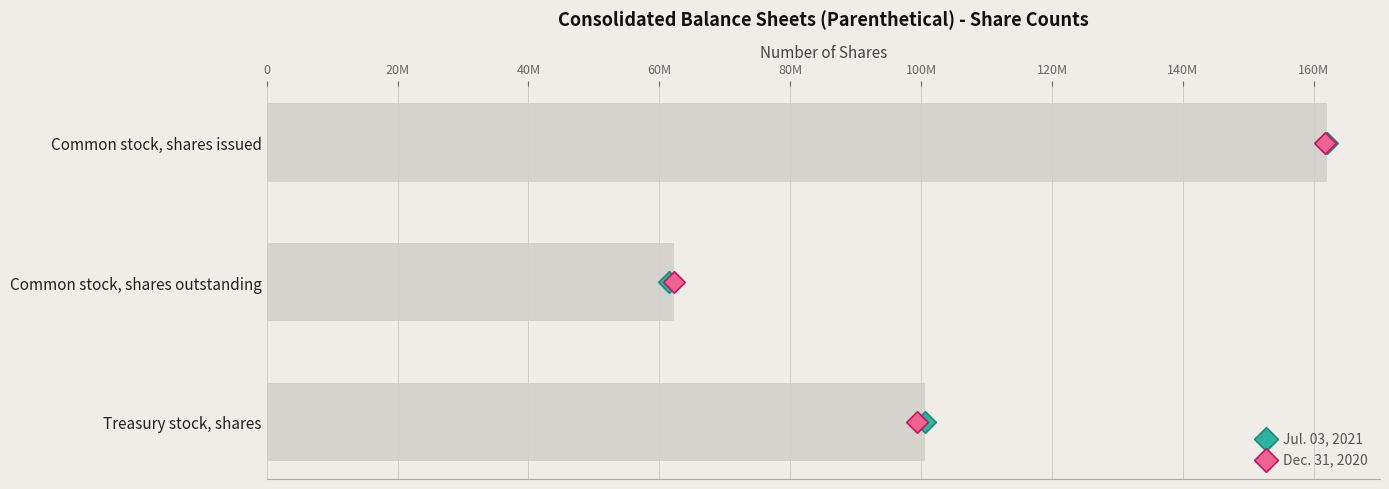

Is the value of Dec. 31, 2020 at 0 greater than the value of Jul. 03, 2021 at 20M?

No